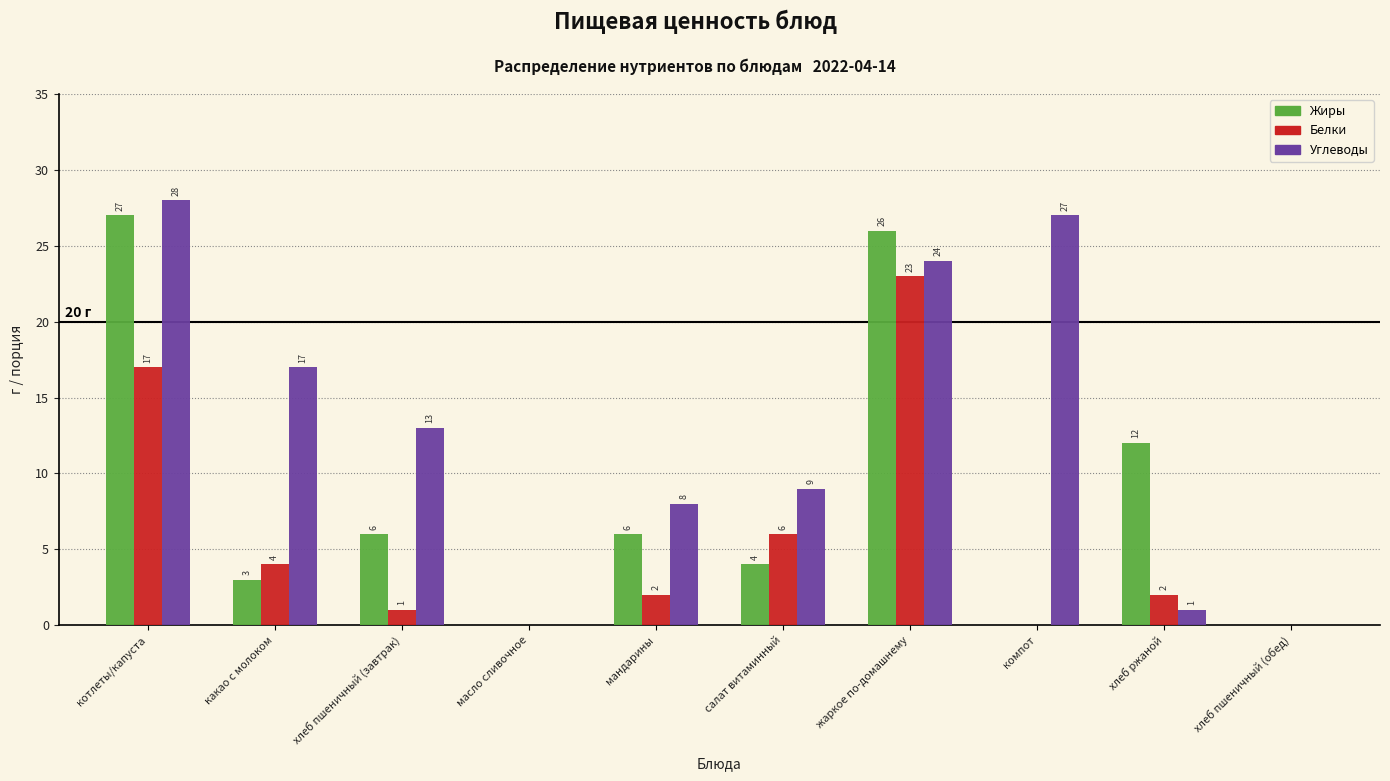

Reading right to left, transcribe all the data shown in this chart.

Жиры: хлеб пшеничный (обед)=0	хлеб ржаной=12	компот=0	жаркое по-домашнему=26	салат витаминный=4	мандарины=6	масло сливочное=0	хлеб пшеничный (завтрак)=6	какао с молоком=3	котлеты/капуста=27
Белки: хлеб пшеничный (обед)=0	хлеб ржаной=2	компот=0	жаркое по-домашнему=23	салат витаминный=6	мандарины=2	масло сливочное=0	хлеб пшеничный (завтрак)=1	какао с молоком=4	котлеты/капуста=17
Углеводы: хлеб пшеничный (обед)=0	хлеб ржаной=1	компот=27	жаркое по-домашнему=24	салат витаминный=9	мандарины=8	масло сливочное=0	хлеб пшеничный (завтрак)=13	какао с молоком=17	котлеты/капуста=28